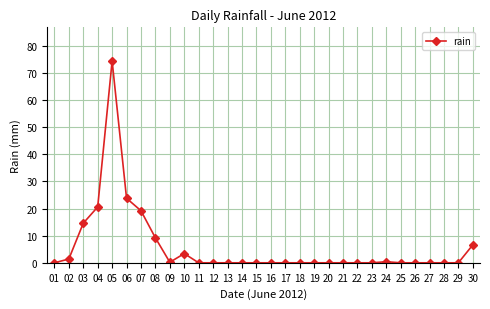

What is the average value?

5.8